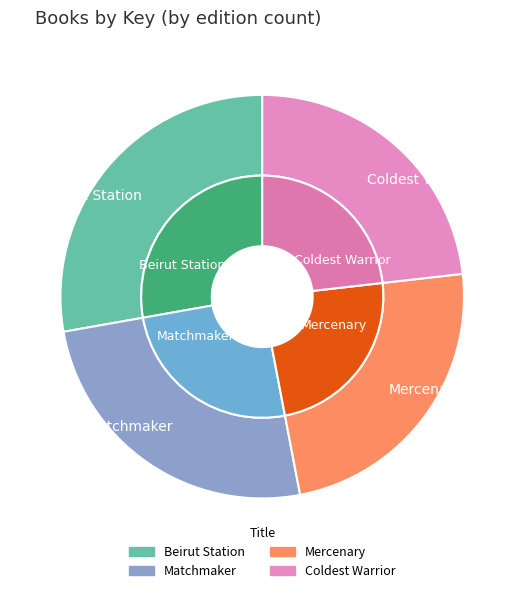

Approximately how many times larger is the value at Mercenary compared to Coldest Warrior?

1.0